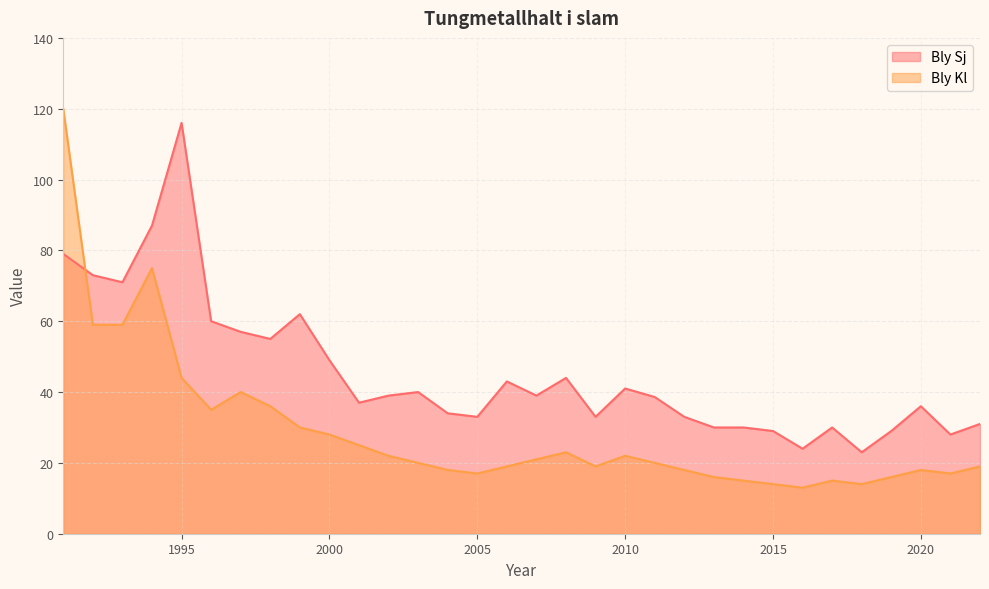

Which series has the widest spread of values?

Bly Kl